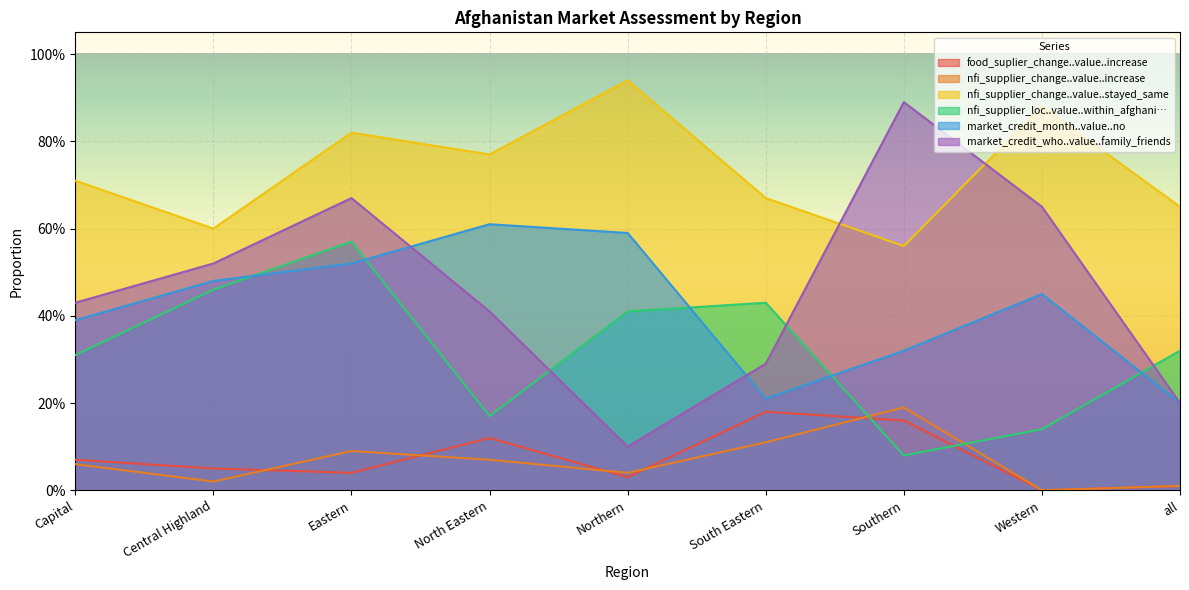

What is the total value across all series at all?

1.4